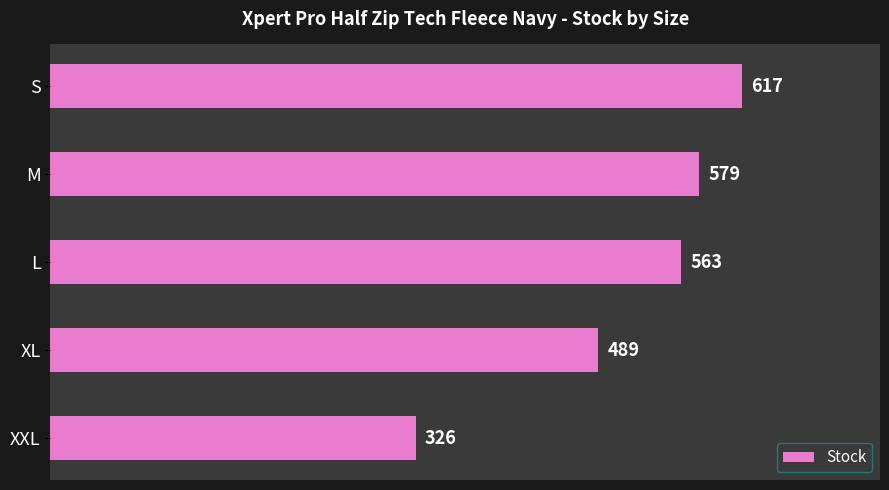

What is the change in value from M to XXL?

-253